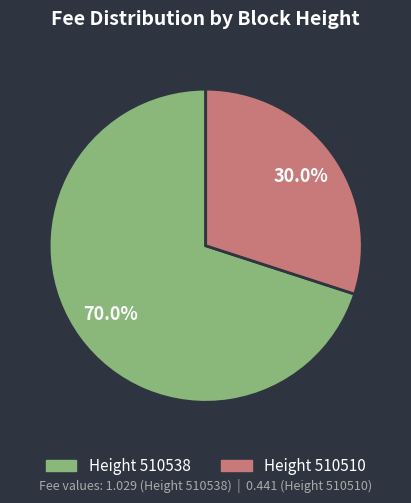

To the nearest percent, what is the average slice percentage?

50%